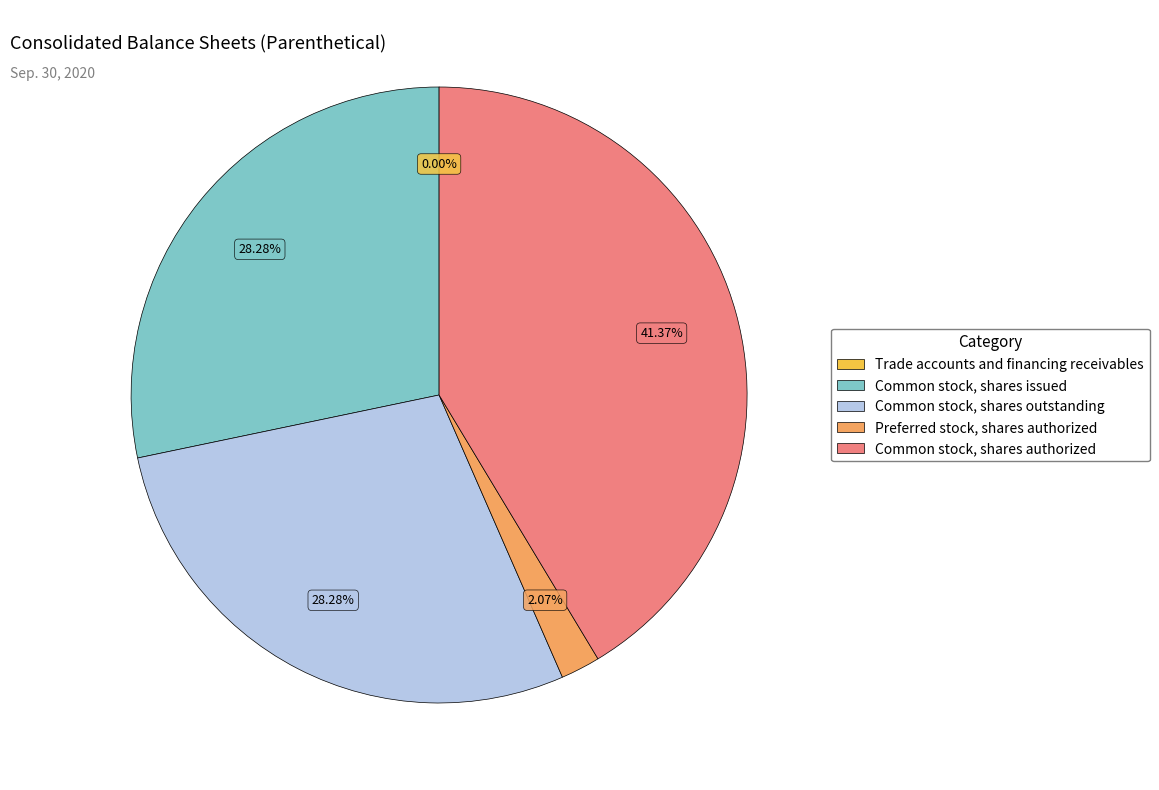

The Preferred stock, shares authorized slice represents 10% of the pie. True or false?

False